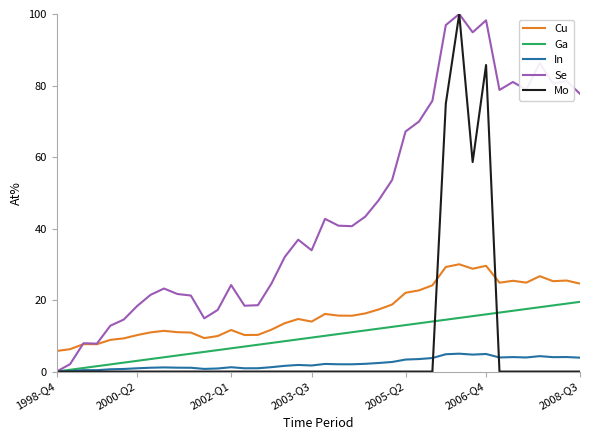

What is the greatest value displayed?

100.0